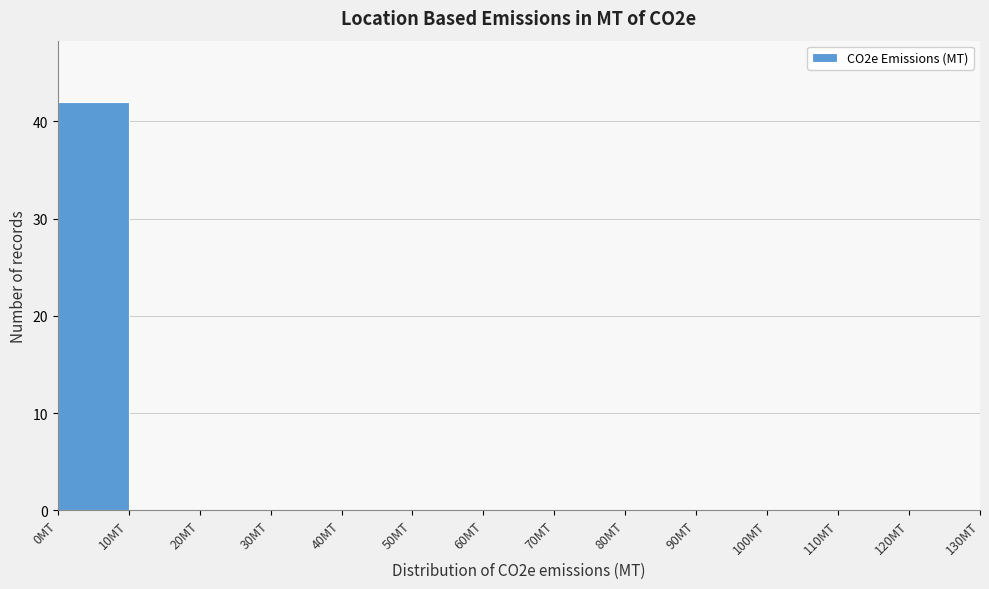

Reading left to right, transcribe this chart: for each bar, give the range it covers on the x-axis and its height. The values are not printed on the chart, so give them approximately, as read against the axis.

0 to 10: 42
10 to 20: 0
20 to 30: 0
30 to 40: 0
40 to 50: 0
50 to 60: 0
60 to 70: 0
70 to 80: 0
80 to 90: 0
90 to 100: 0
100 to 110: 0
110 to 120: 0
120 to 130: 0